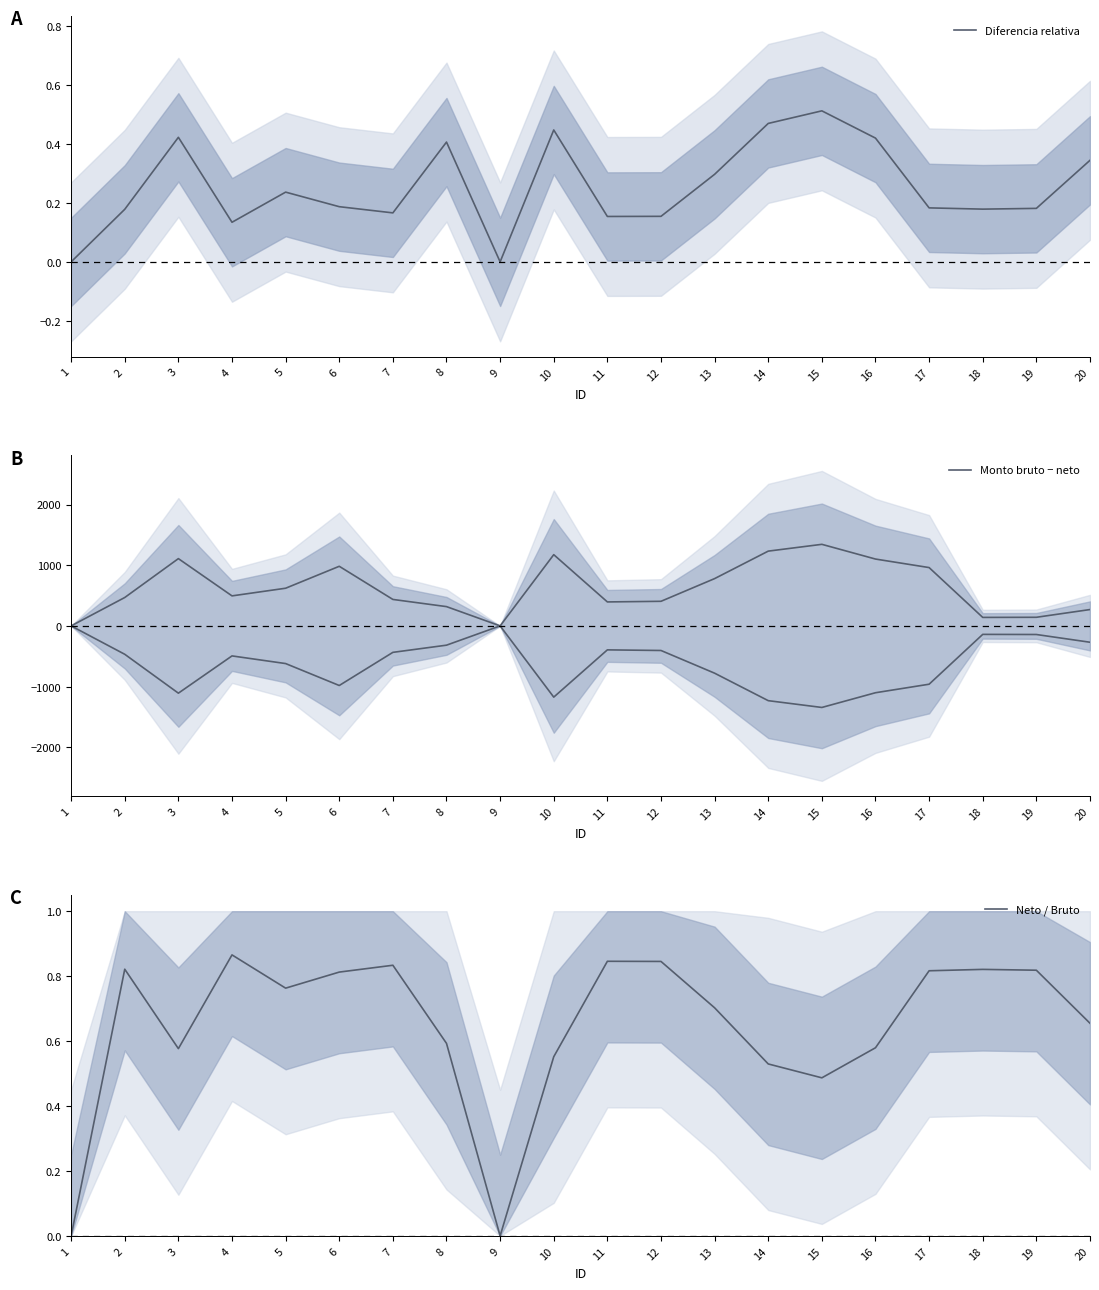

How many lines are shown in the chart?

3